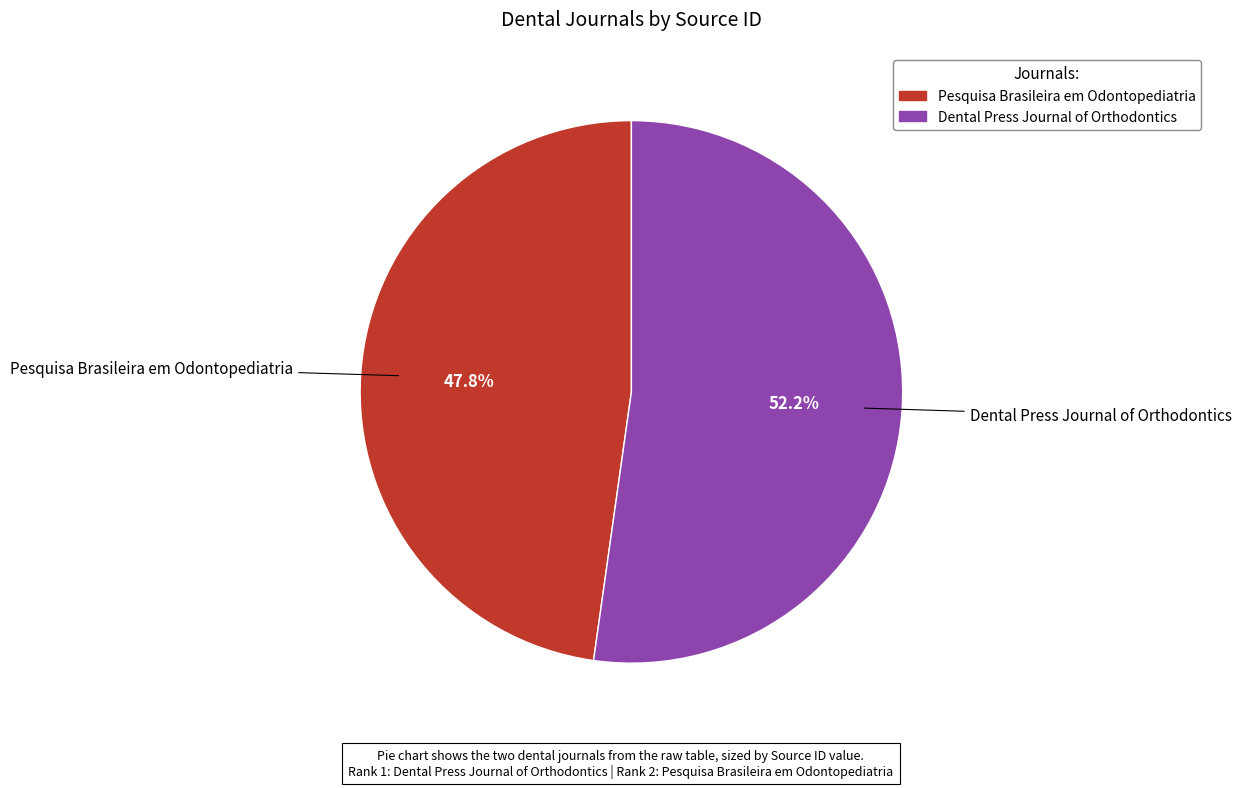

Which category has the biggest portion of the pie?

Dental Press Journal of Orthodontics